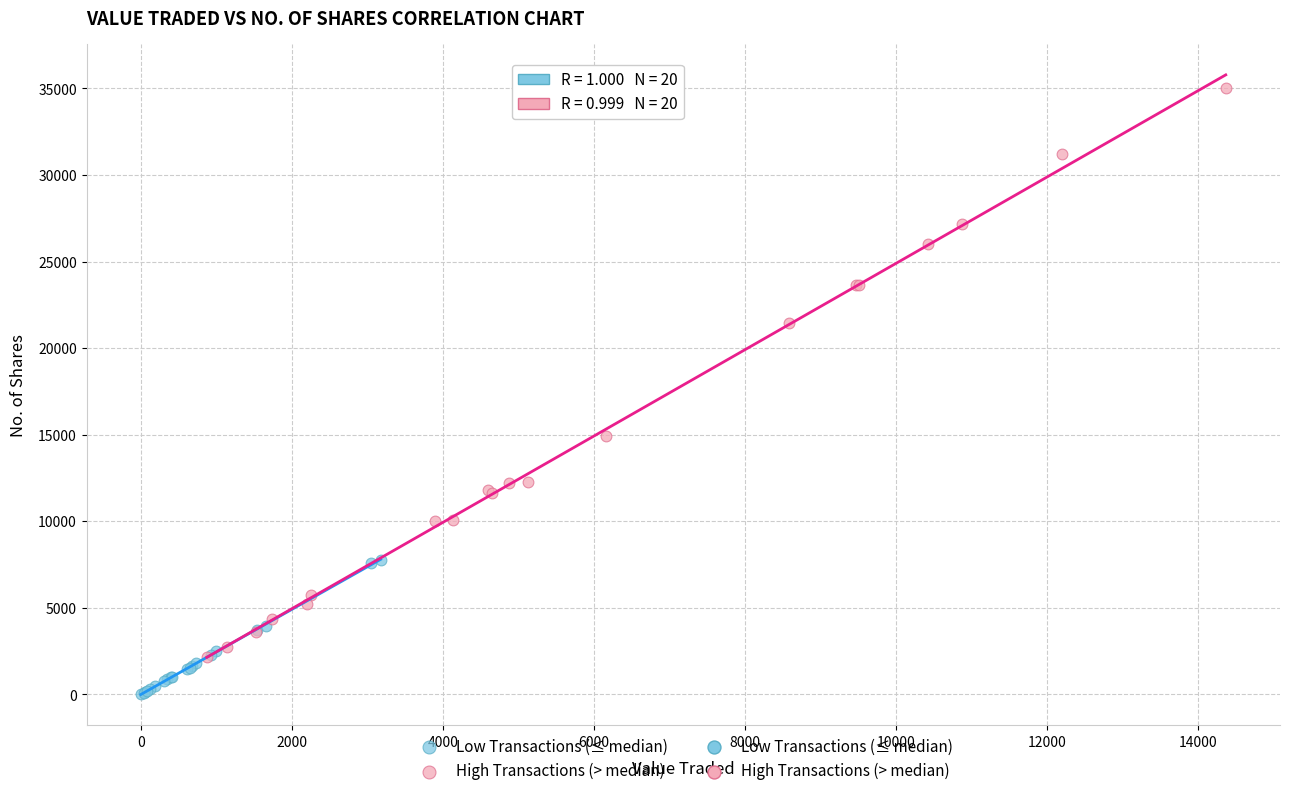

Which series reaches the minimum Y coordinate?

Low Transactions (≤ median)